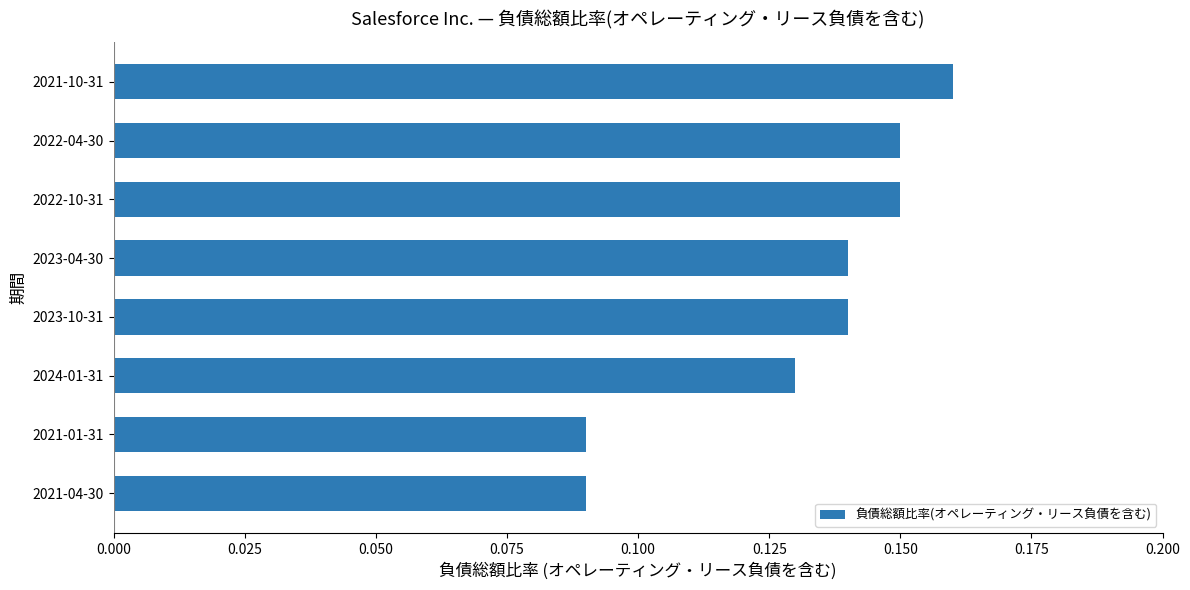

Which has a higher value, 2021-01-31 or 2022-10-31?

2022-10-31